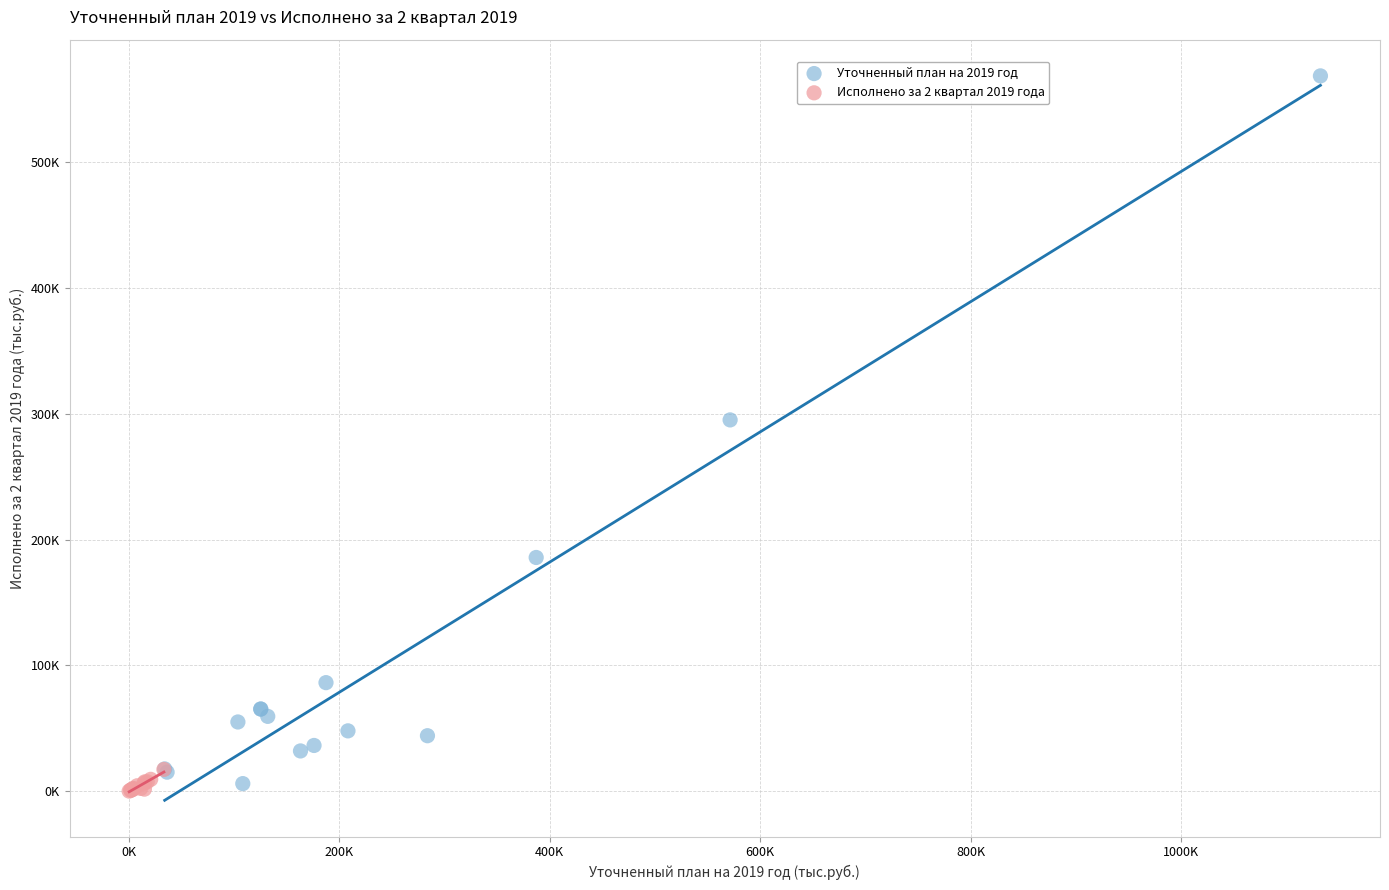

Which series has the largest Y range (max minus min)?

Уточненный план на 2019 год